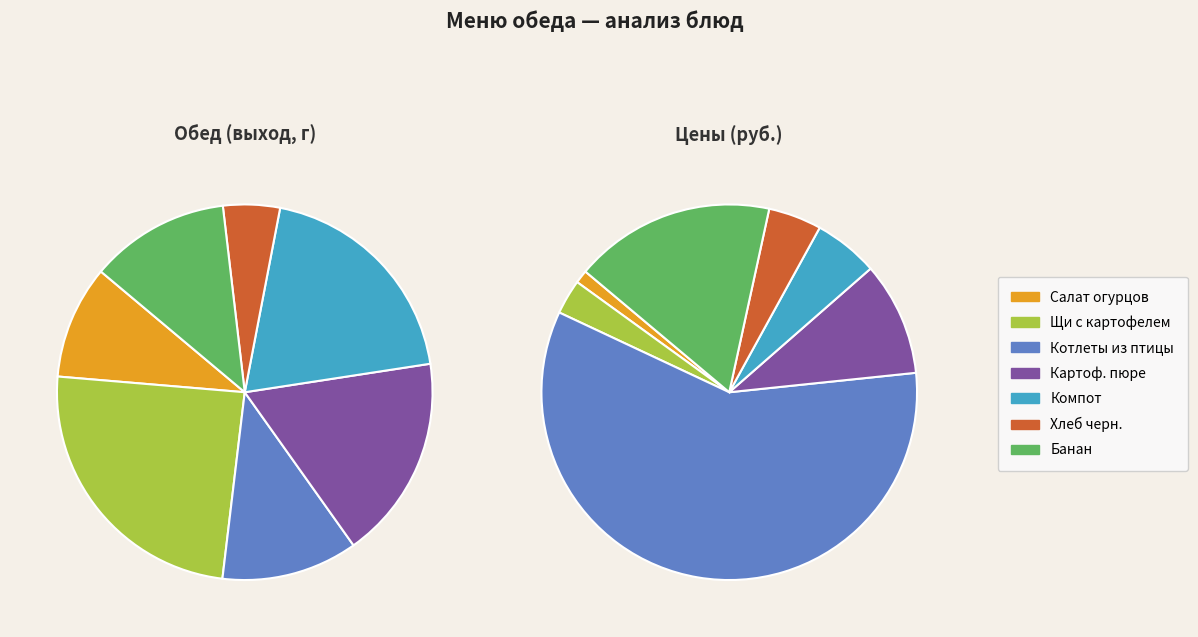

Count the number of slices in the pie.

7